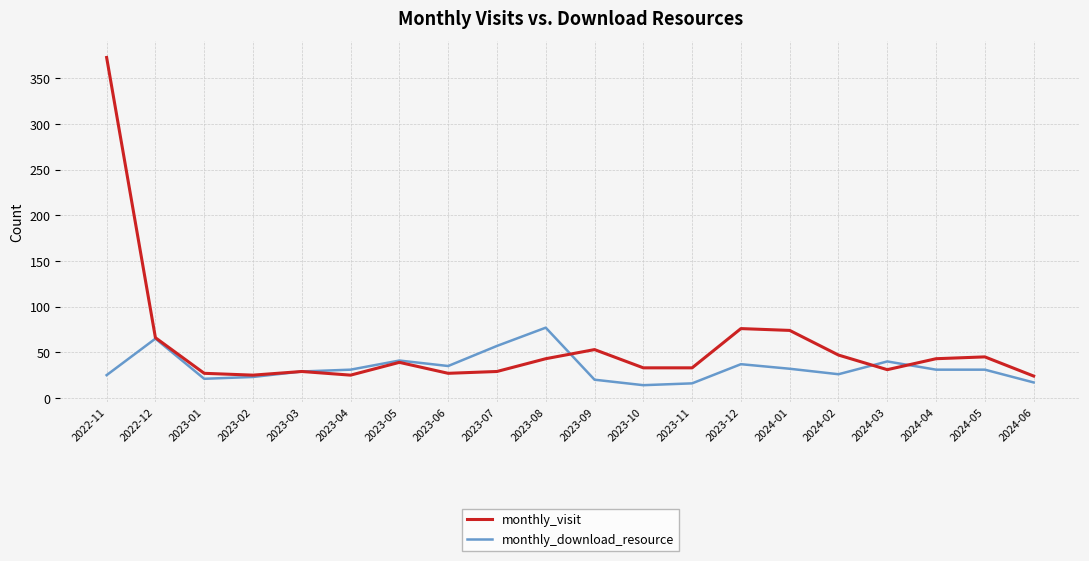

How many lines are shown in the chart?

2